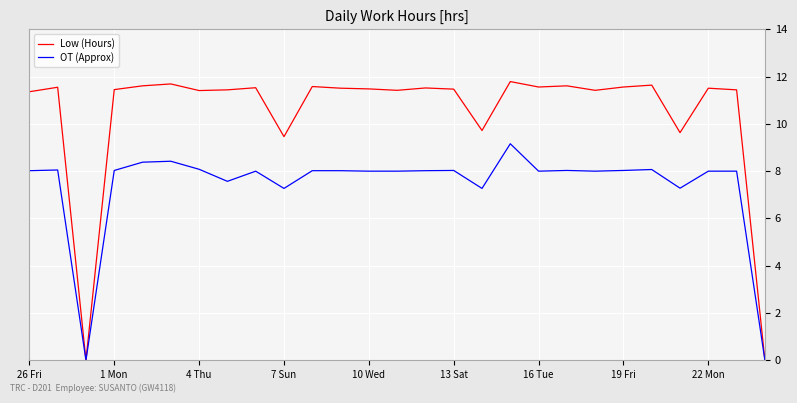

Rank the series by their average value, from lowest to highest.

OT (Approx), Low (Hours)